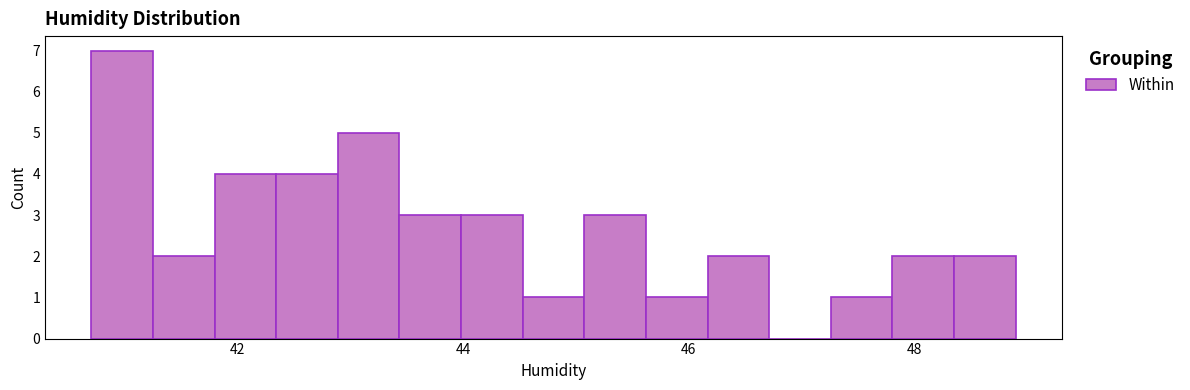

Read against the x-axis, roughly where is the centre of the tallest bar?

41.0